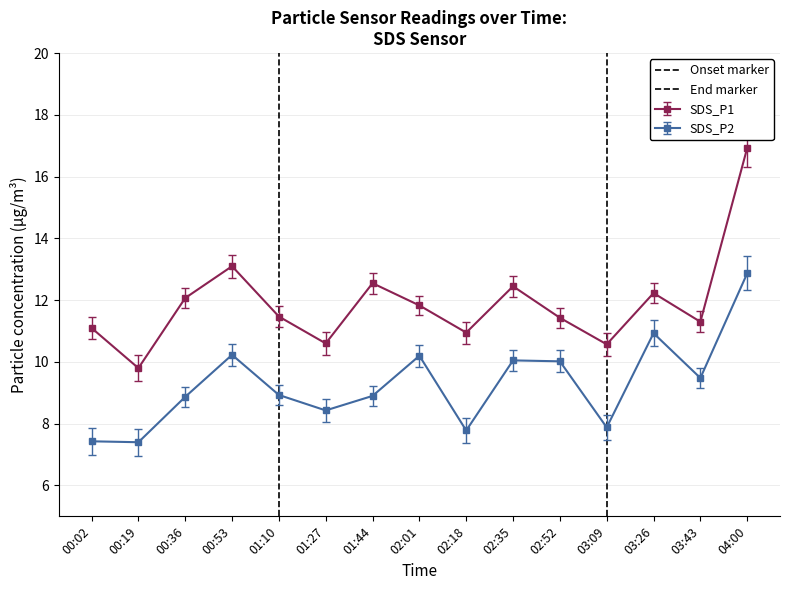

True or false: SDS_P1 has more than 2 points higher than both neighbors.

True